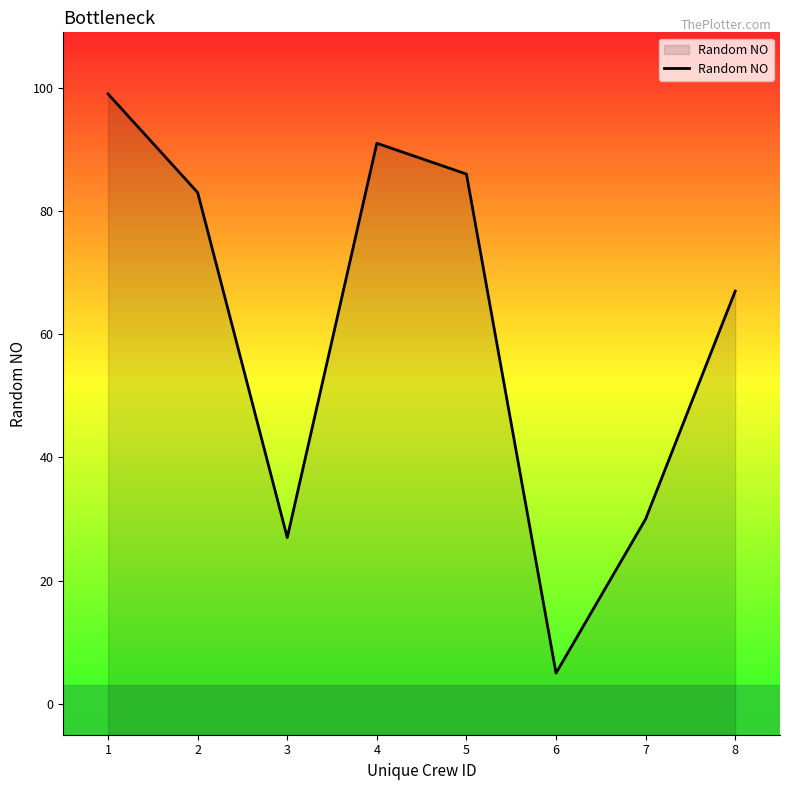

Reading left to right, what are all the values shown in this chart?

1=99	2=83	3=27	4=91	5=86	6=5	7=30	8=67